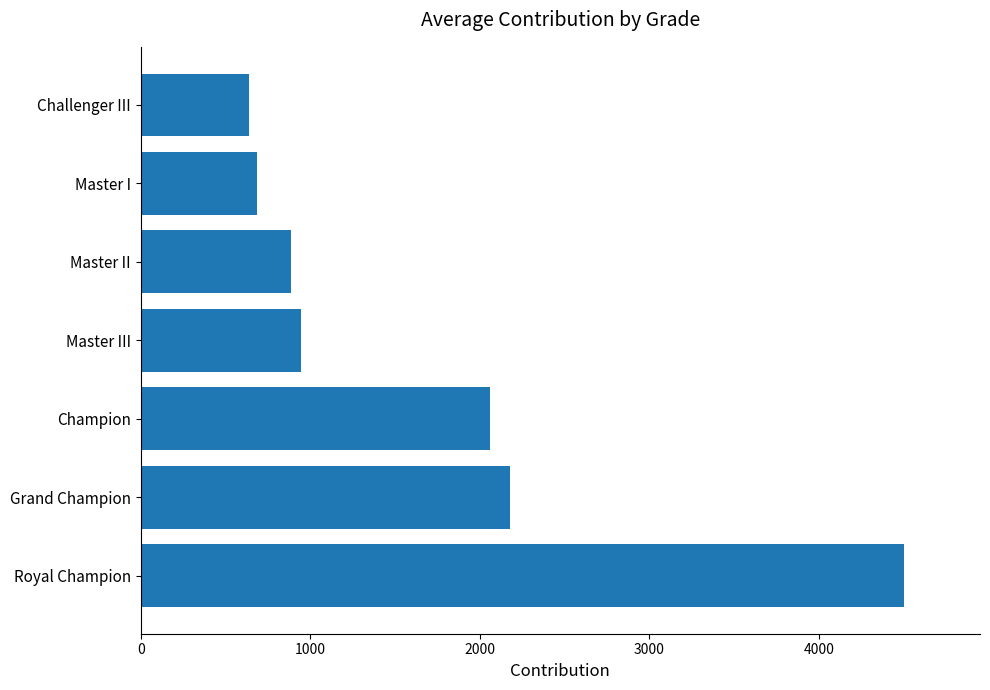

Is it true that the value at Royal Champion is 6496?

False